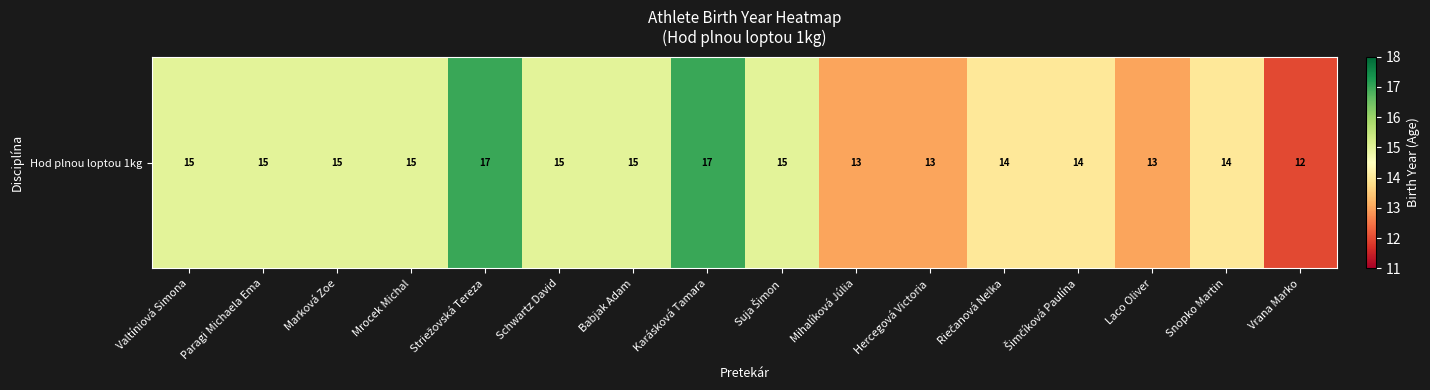

What is the ratio of the value at Striežovská Tereza to the value at Vrana Marko?

1.4